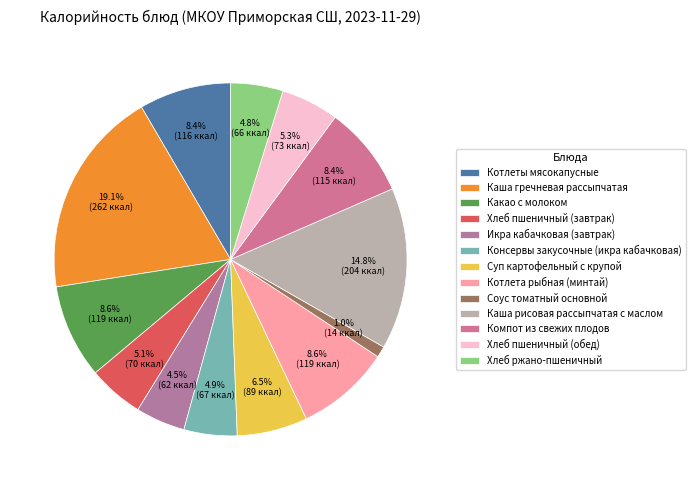

Does Икра кабачковая (завтрак) represent more than half of the total?

No